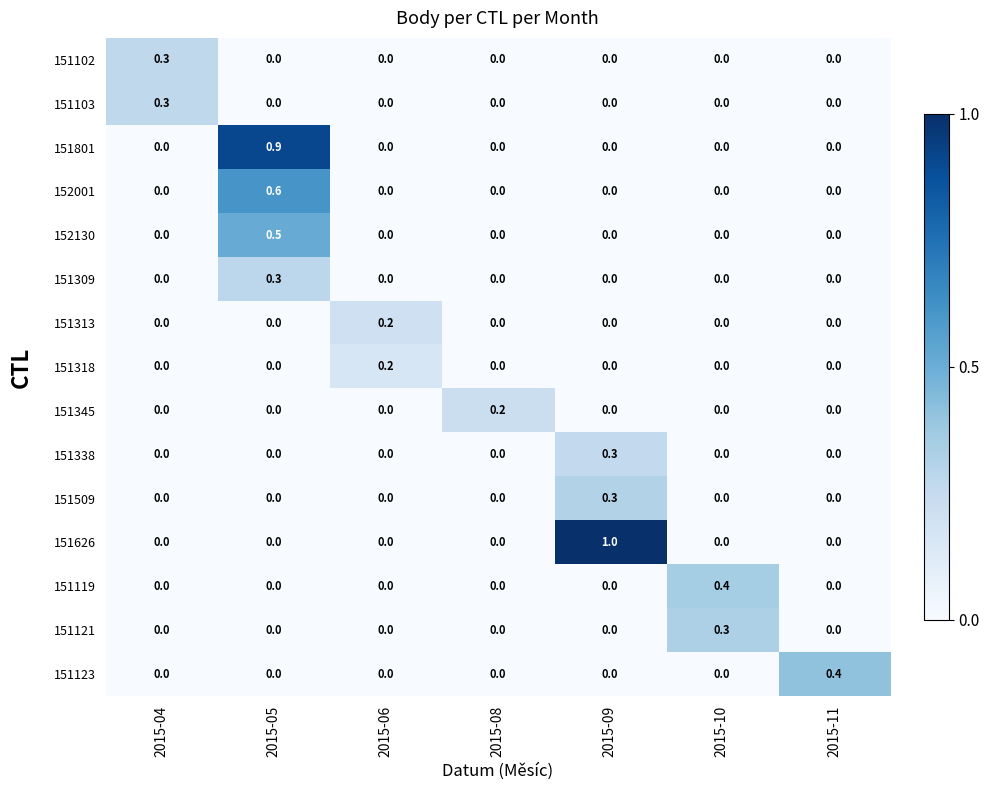

Which series changed the most between 2015-05 and 2015-09?

151626